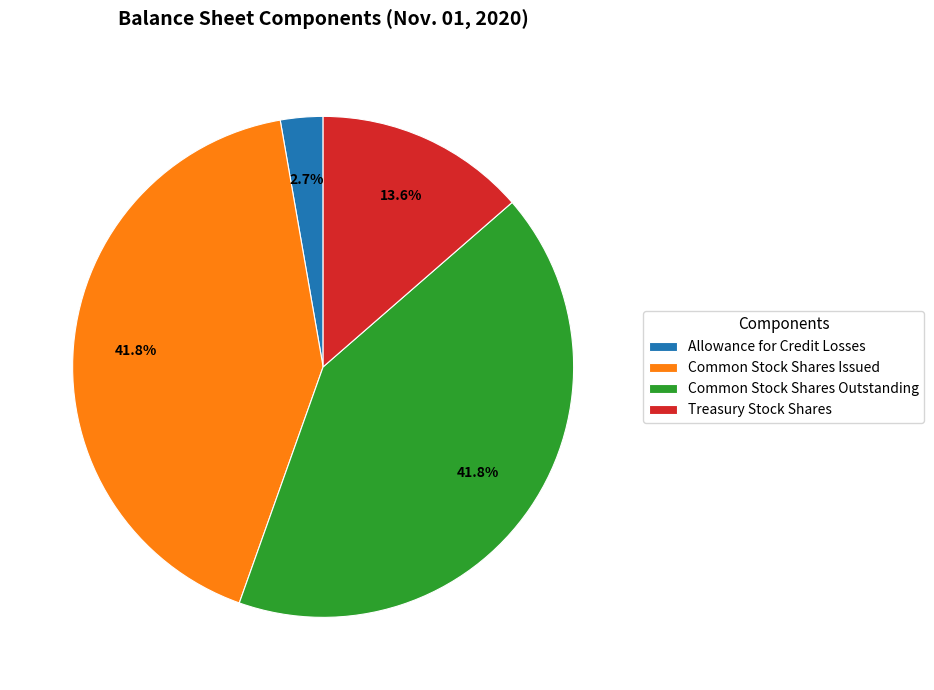

Which slice is the smallest?

Allowance for Credit Losses